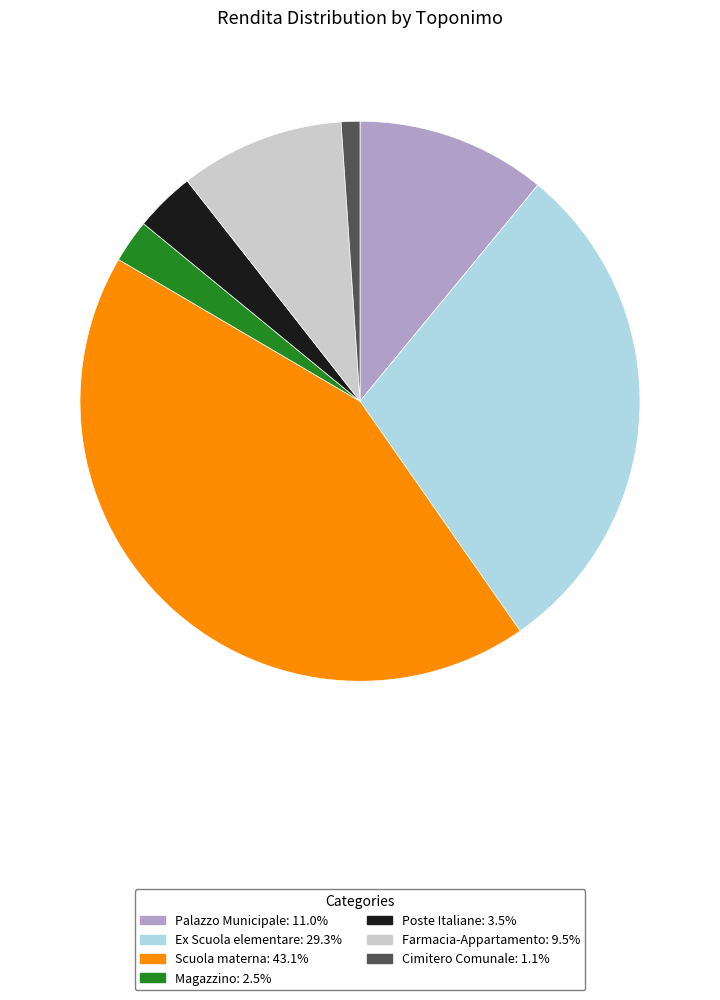

Do Farmacia-Appartamento and Poste Italiane together represent more than half of the pie?

No